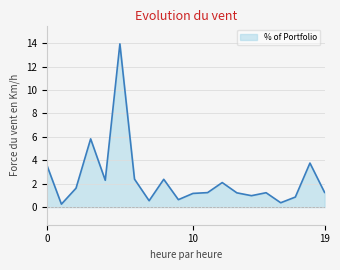

What is the difference between the maximum and minimum values?

13.7